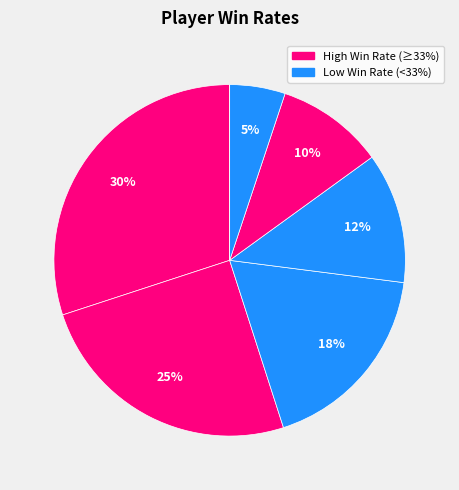

Is there a majority slice in this chart?

No